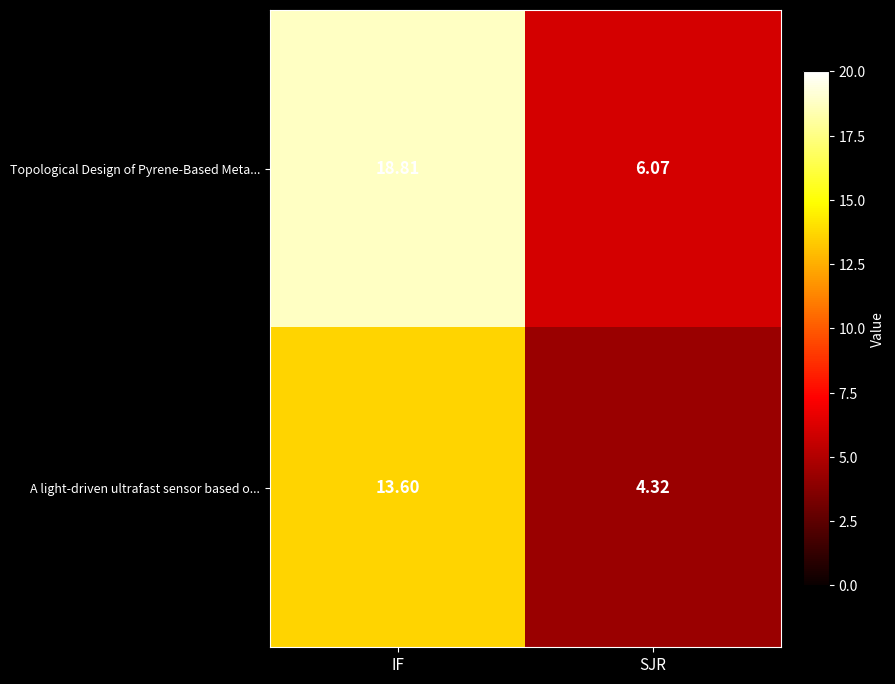

List the series in order of their peak value, lowest first.

A light-driven ultrafast sensor based o..., Topological Design of Pyrene-Based Meta...